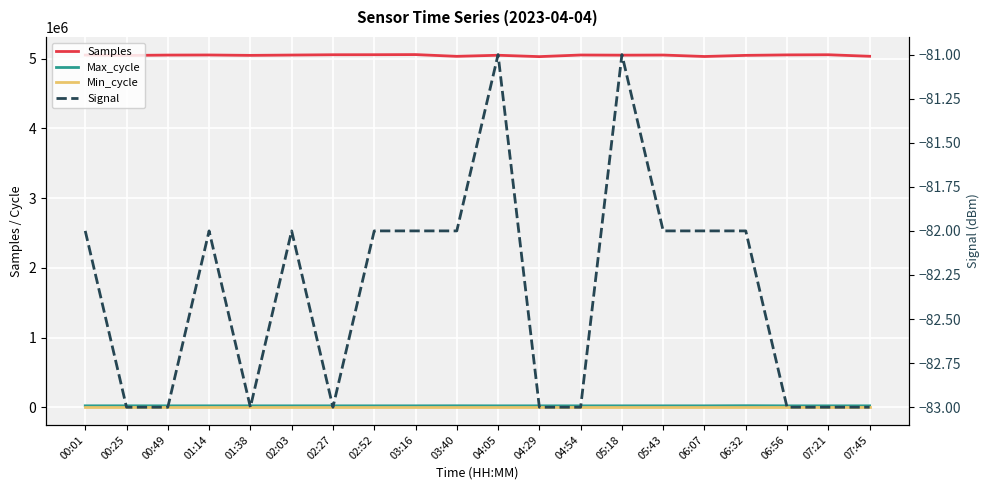

Read the Min_cycle value at 01:38.

28